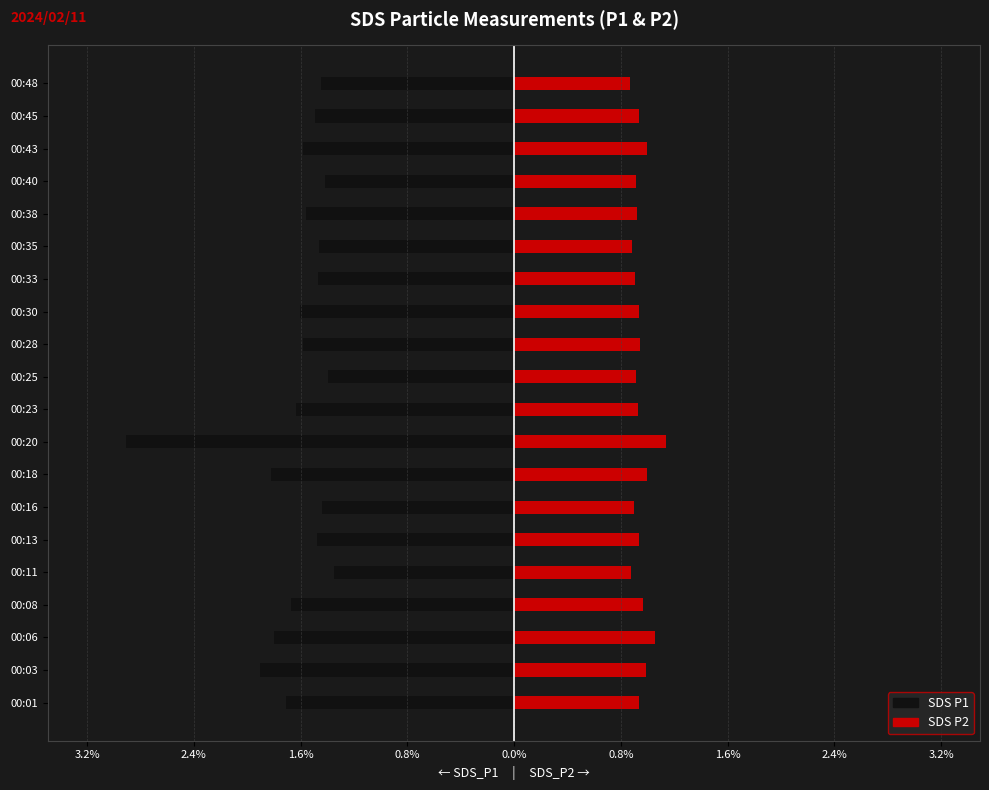

The value of SDS_P2 at 00:45 is 0.3. True or false?

False